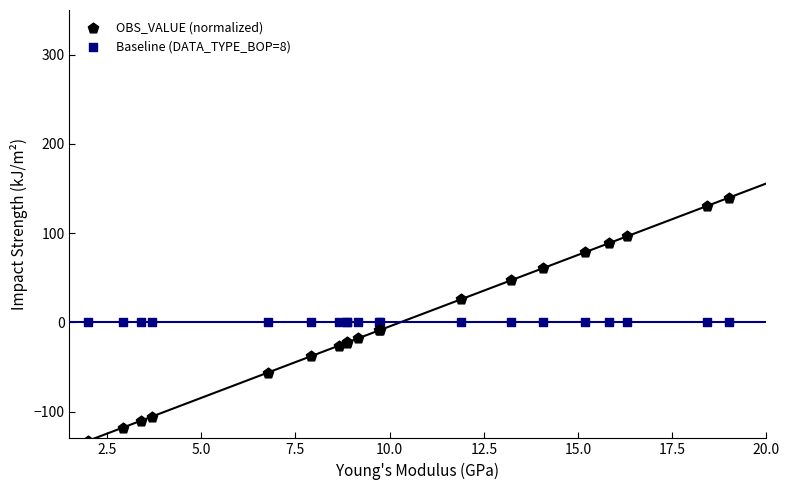

Which series contains the lowest Y value?

OBS_VALUE (normalized)